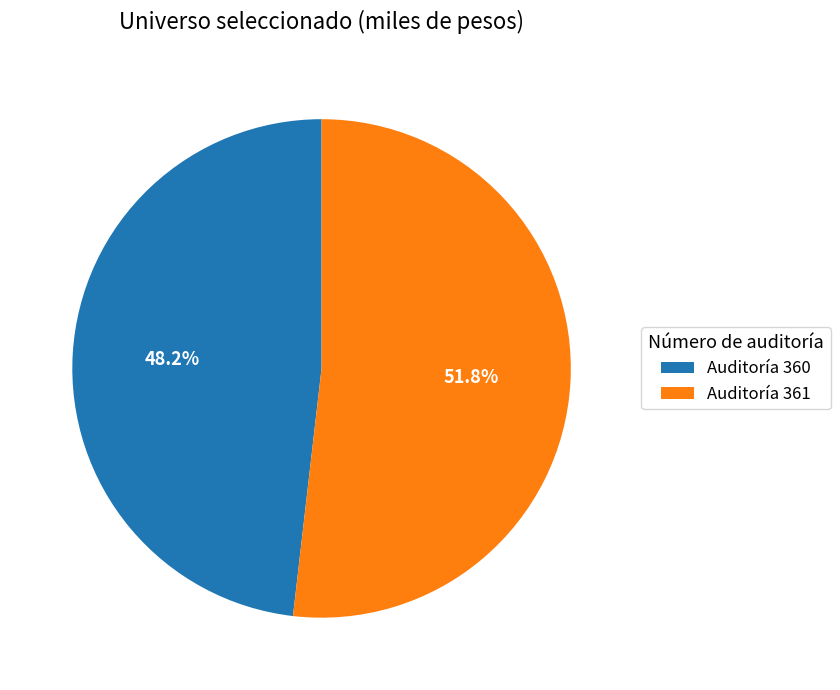

Approximately how many times larger is the value at Auditoría 360 compared to Auditoría 361?

0.9